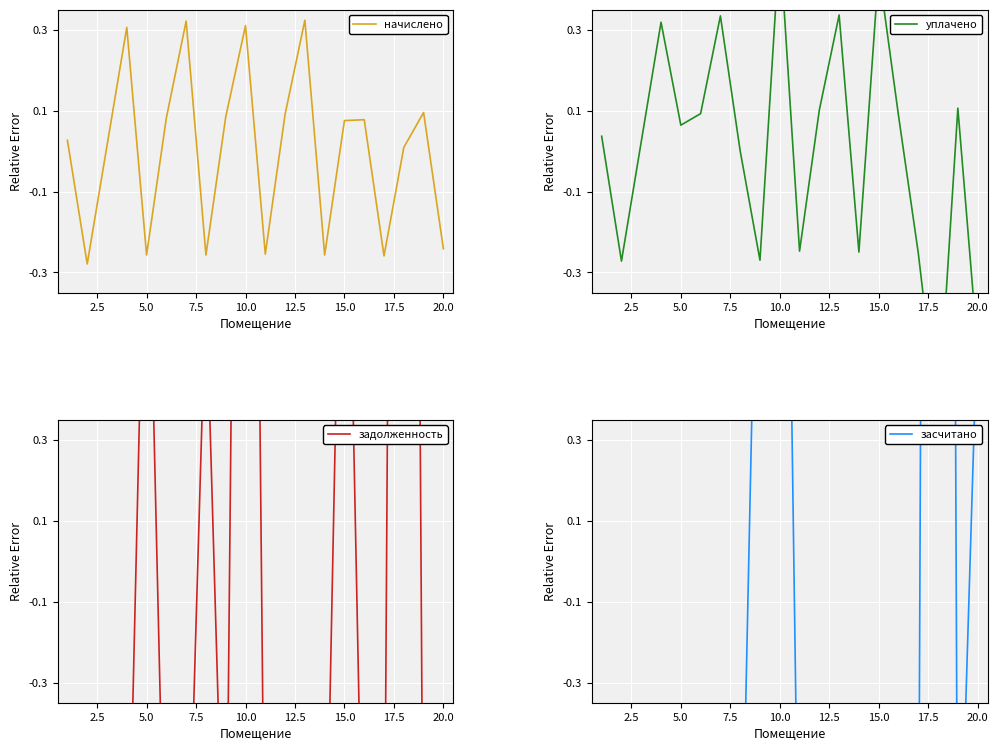

After their last crossing, which series has the higher values: начислено or засчитано?

засчитано